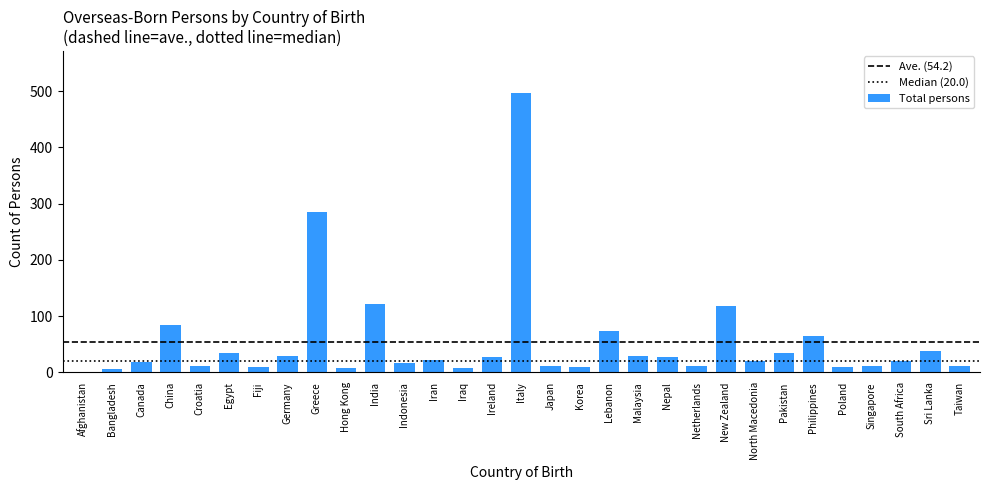

The value at Lebanon is 74. True or false?

True